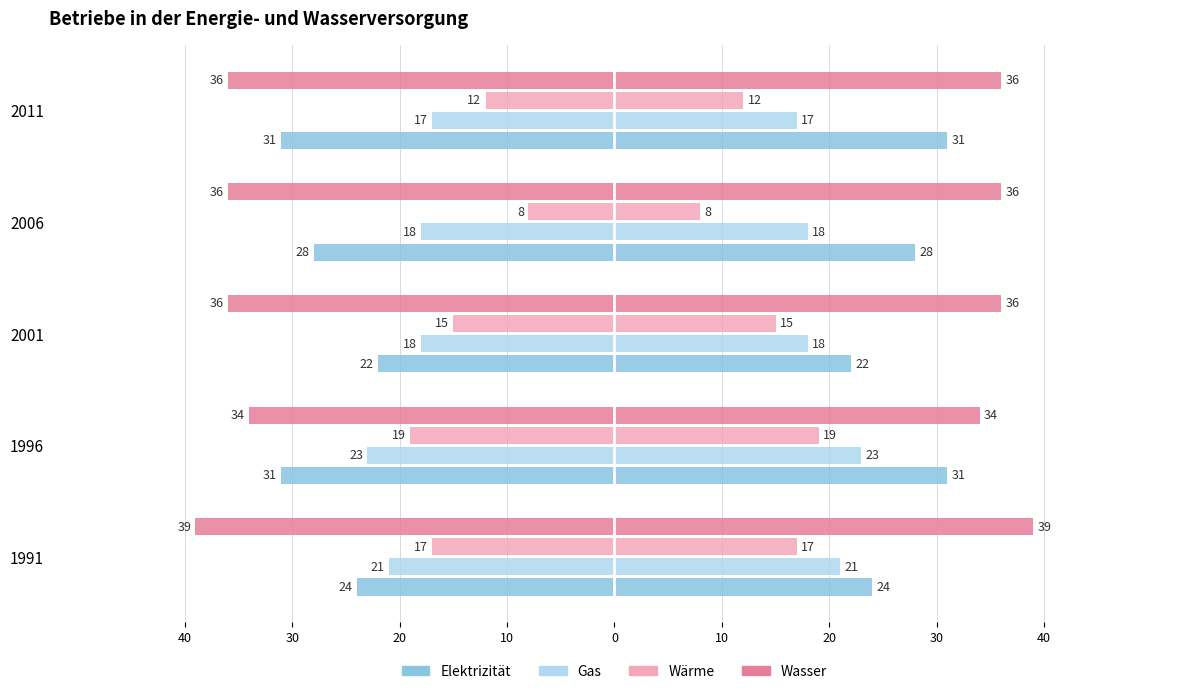

Which series has the largest range (max minus min)?

Wärme